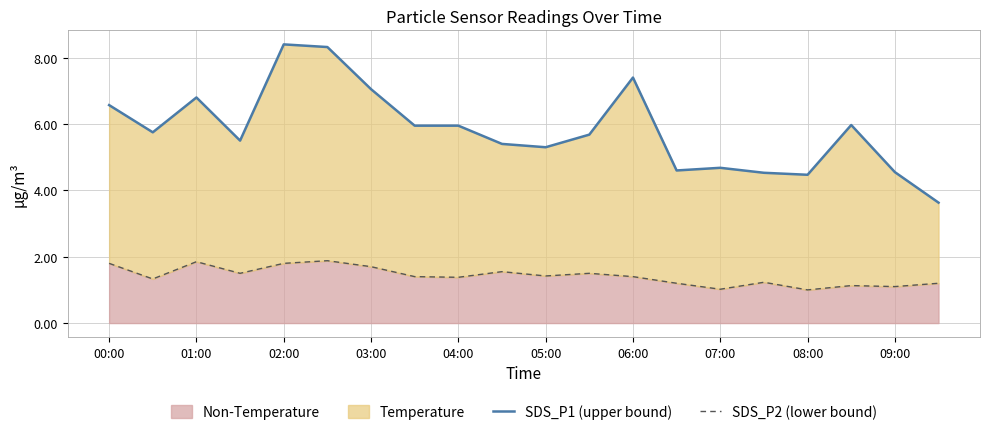

The value of Non-Temperature at 02:00 is 3.1. True or false?

False